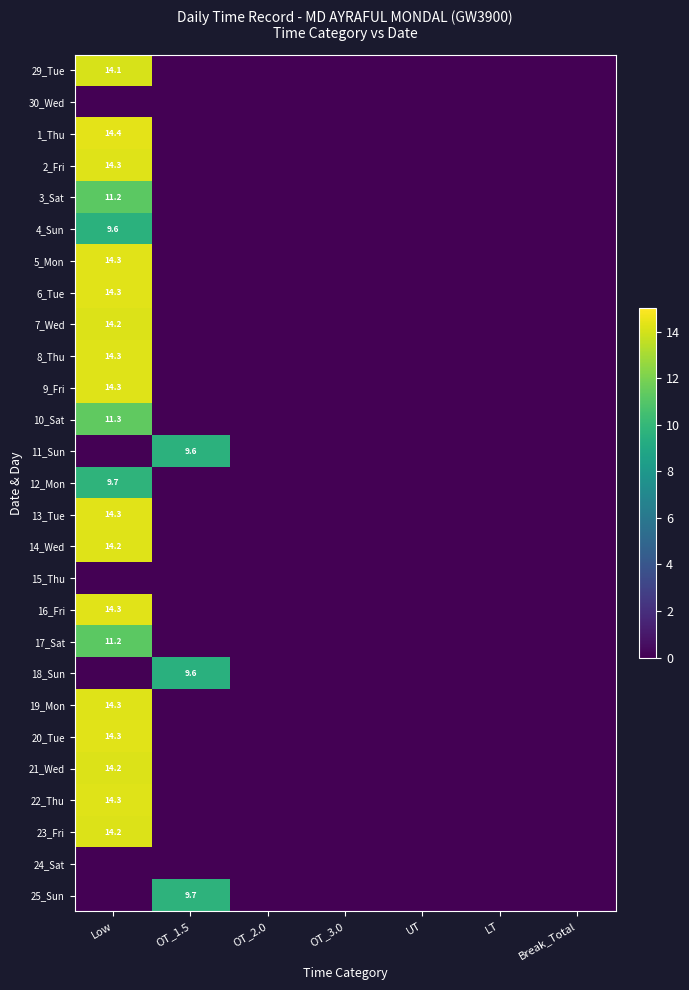

What is the difference between the maximum and minimum values in the 3_Sat series?

11.2